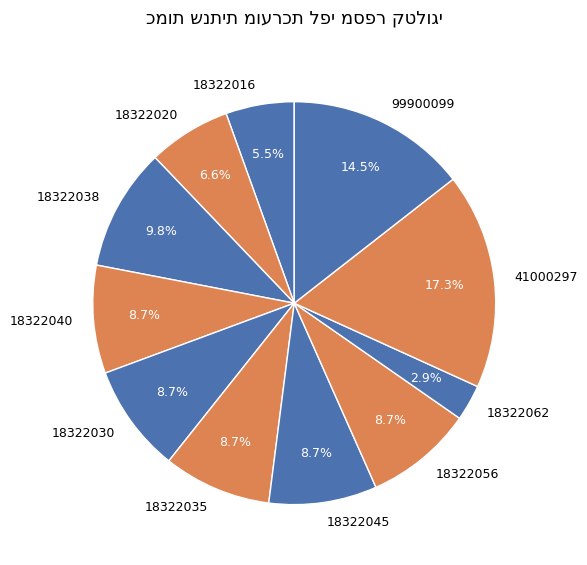

Which has a higher value, 18322040 or 18322020?

18322040